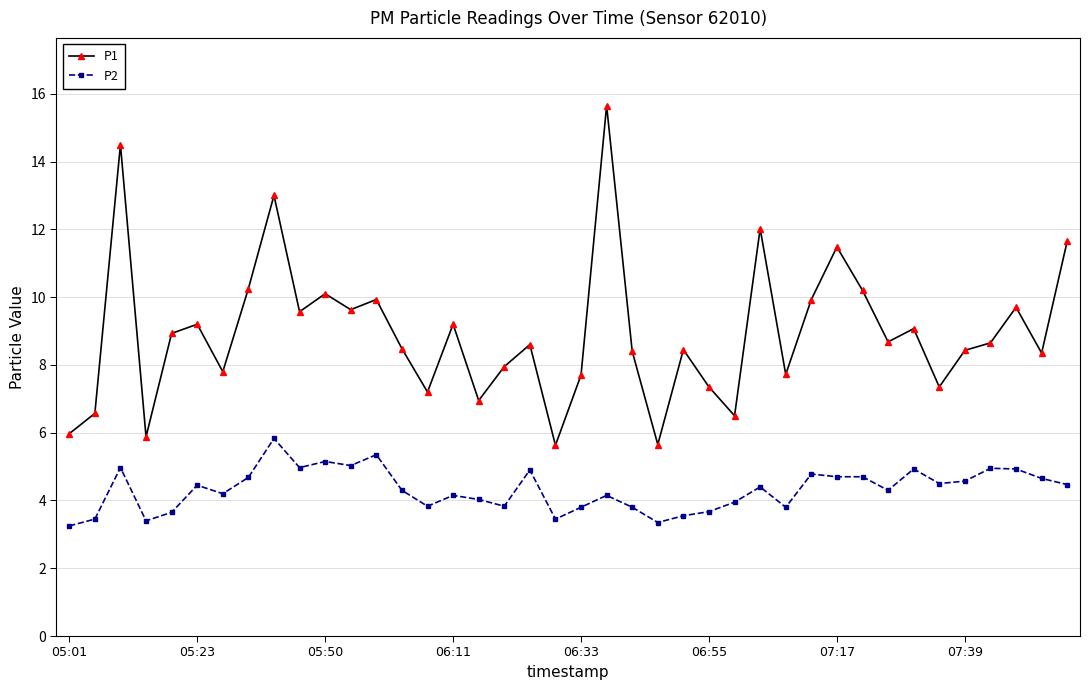

Which series has the largest range (max minus min)?

P1